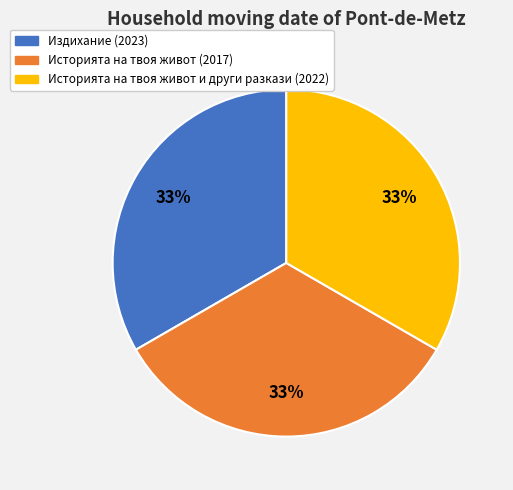

What is the ratio of the value at Издихание (2023) to the value at Историята на твоя живот (2017)?

1.0